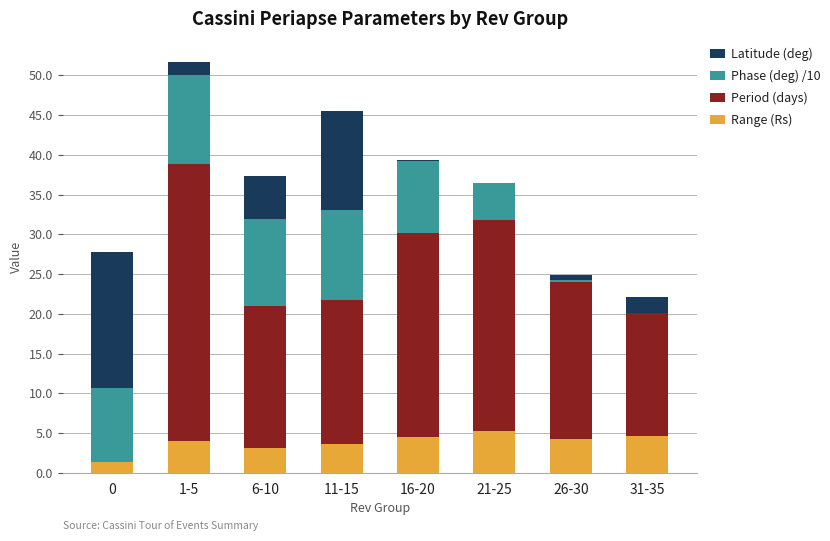

What is the maximum value shown in the chart?

34.9